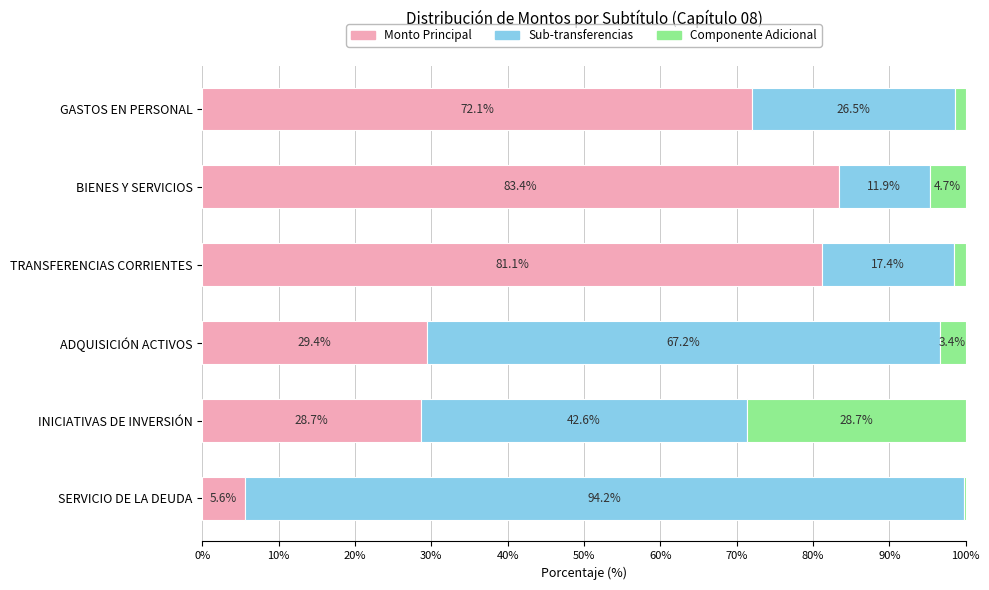

True or false: Monto Principal has a value of 28.7 at INICIATIVAS DE INVERSIÓN.

True